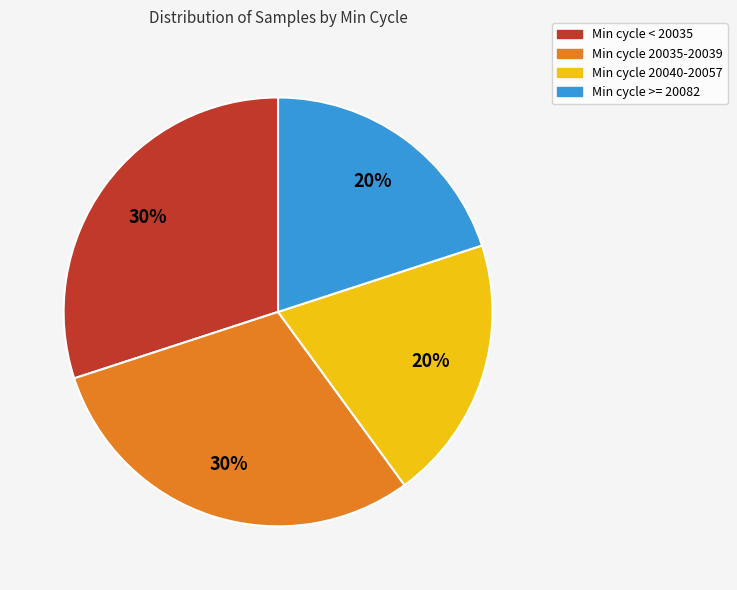

To the nearest percent, what is the difference between the largest and smallest slice percentages?

10%